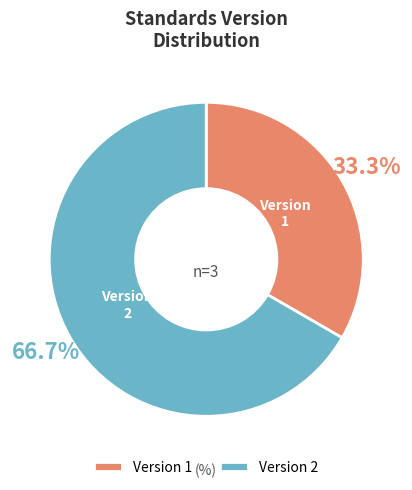

How much of the chart is everything except Version 1?

66.7%